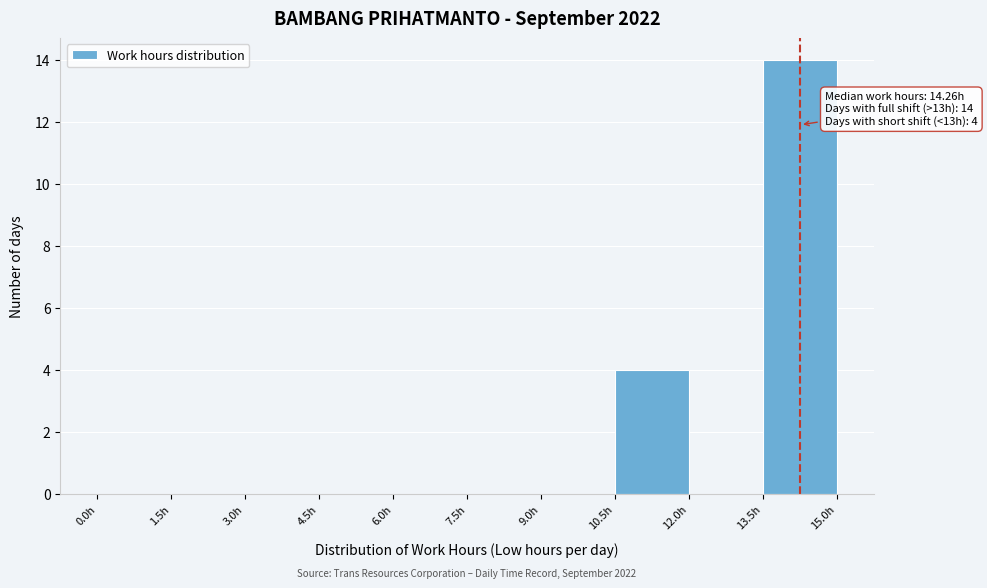

Which range on the x-axis has the tallest bar?

13.5 to 15.0